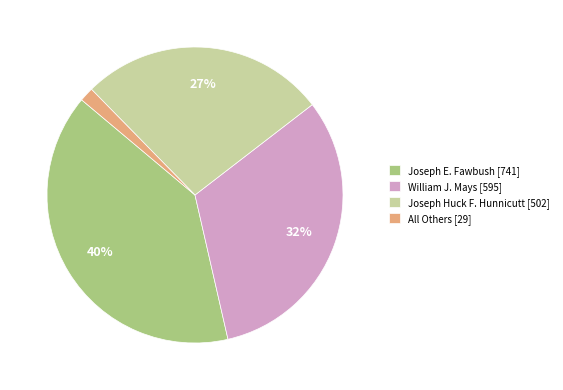

Count the number of slices in the pie.

4